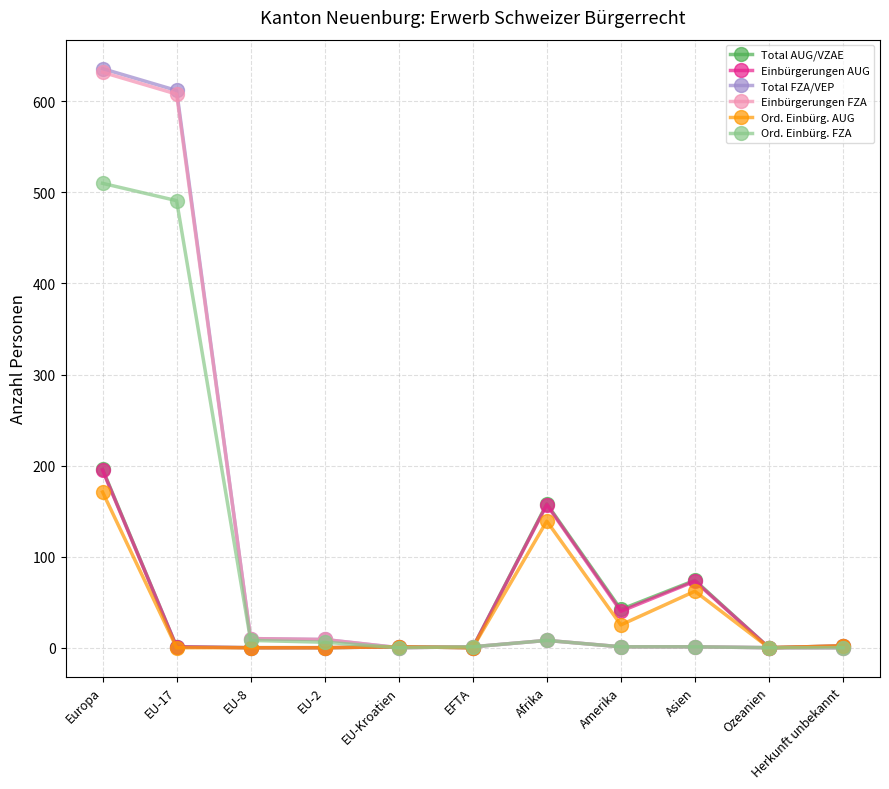

What is the difference between the maximum and minimum values in the Einbürgerungen AUG series?

195